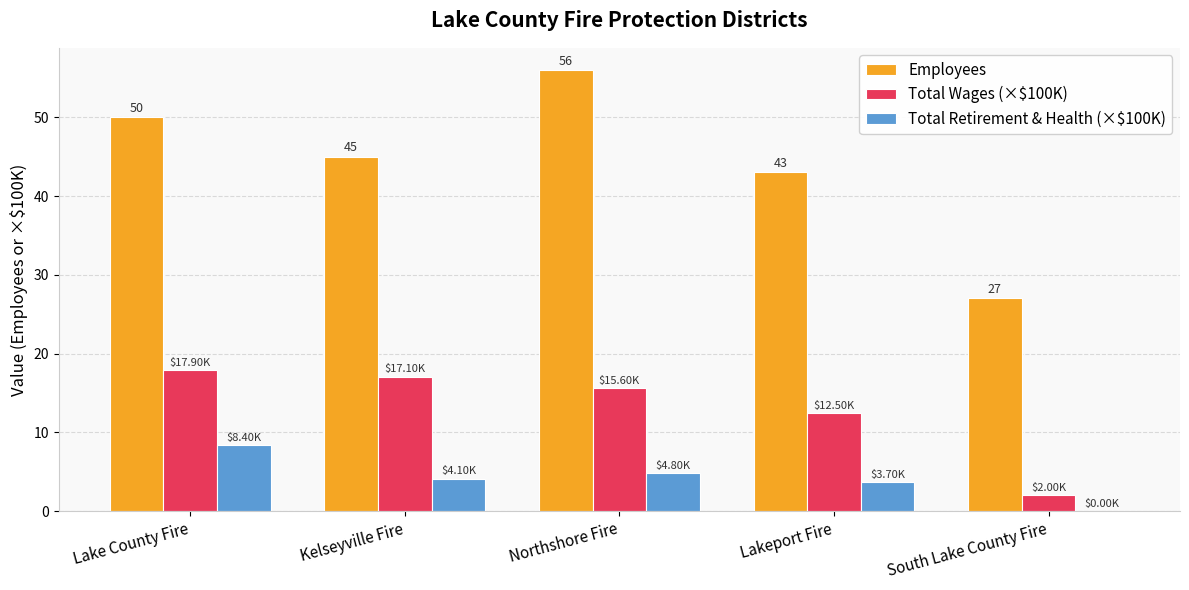

What is the sum of all Total Retirement & Health (×$100K) values?

21.1